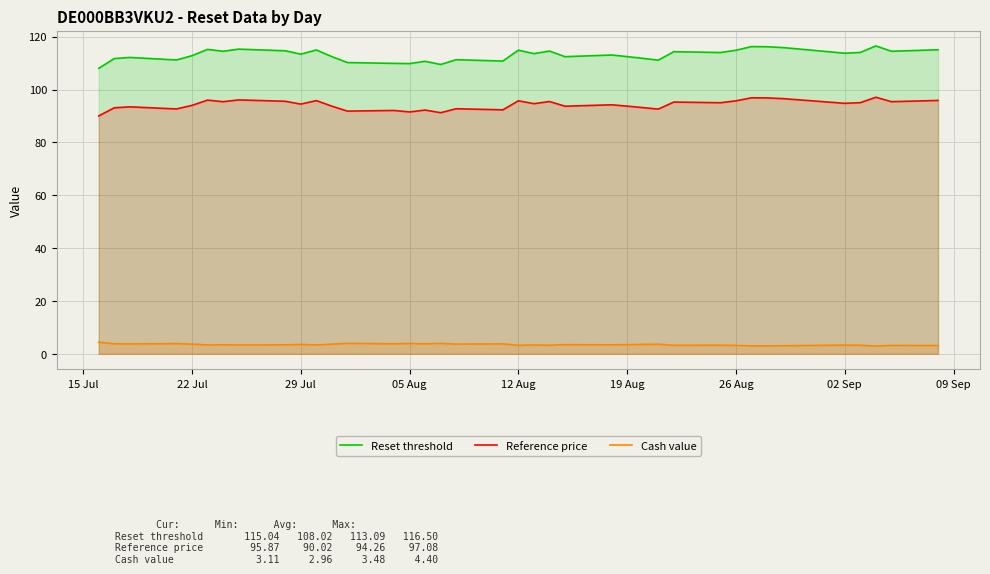

What is the value of the Reset threshold point at the 25th from the left?

112.5